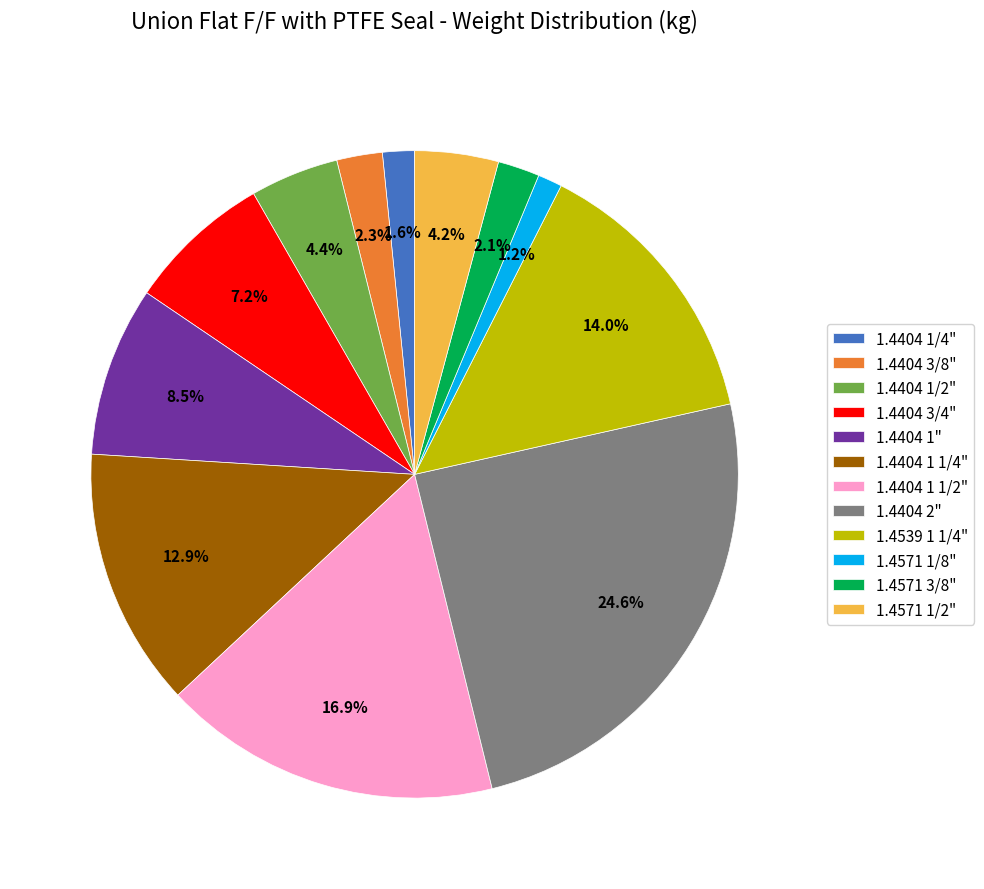

How many segments does this pie chart have?

12